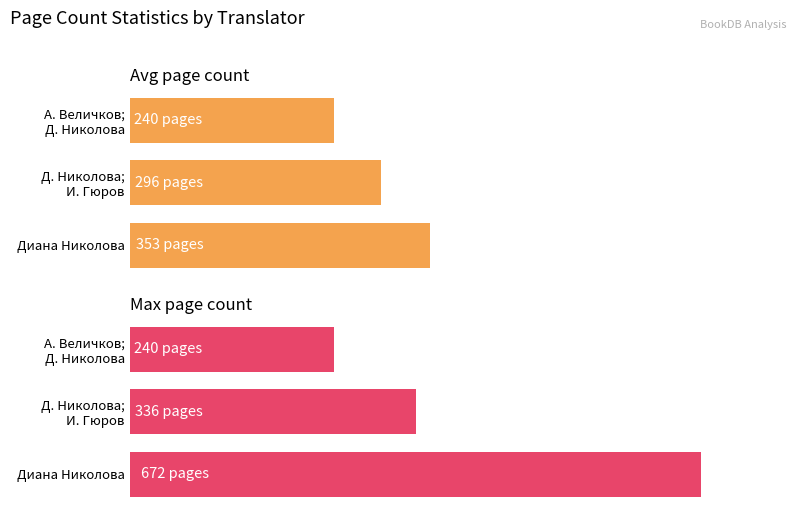

Does the chart contain stacked bars?

No